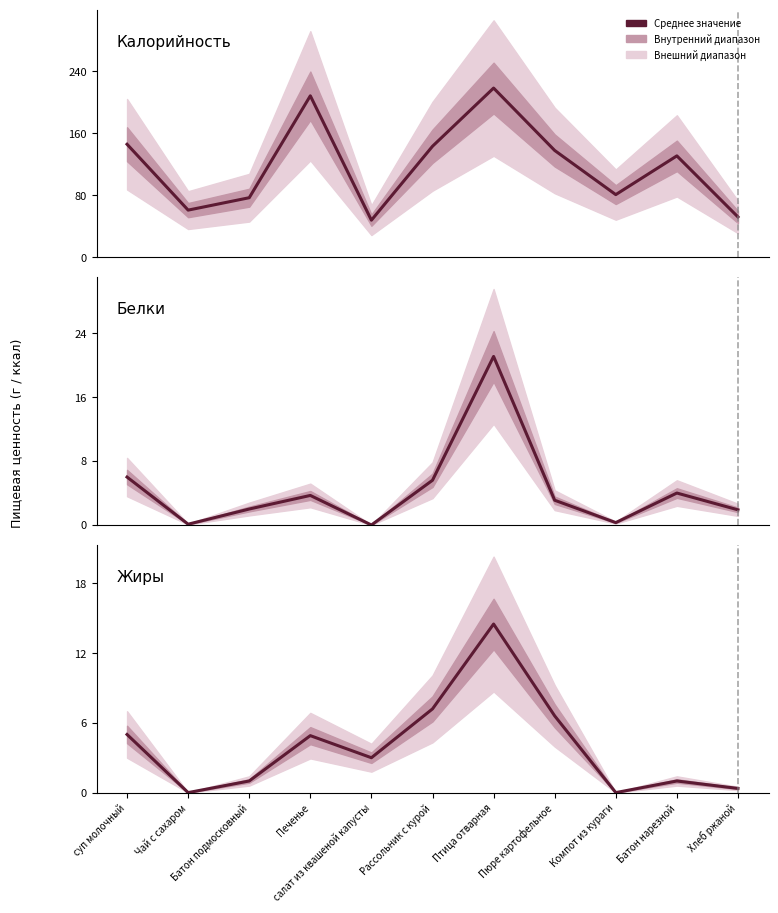

At which label is Калорийность closest to 133?

Батон нарезной